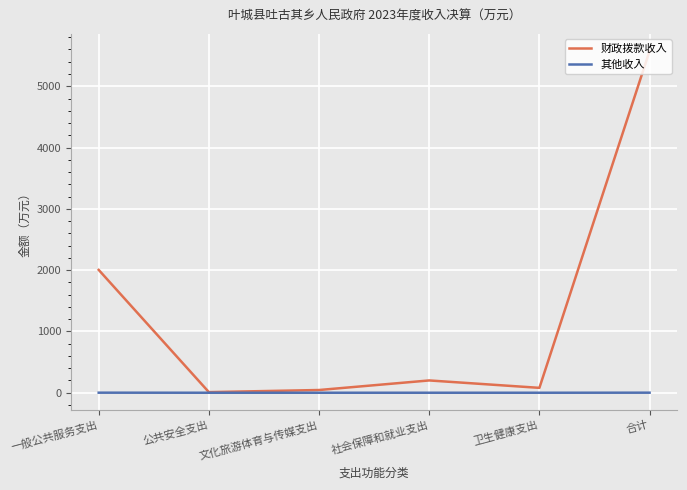

Rank the series by their maximum value, from highest to lowest.

财政拨款收入, 其他收入